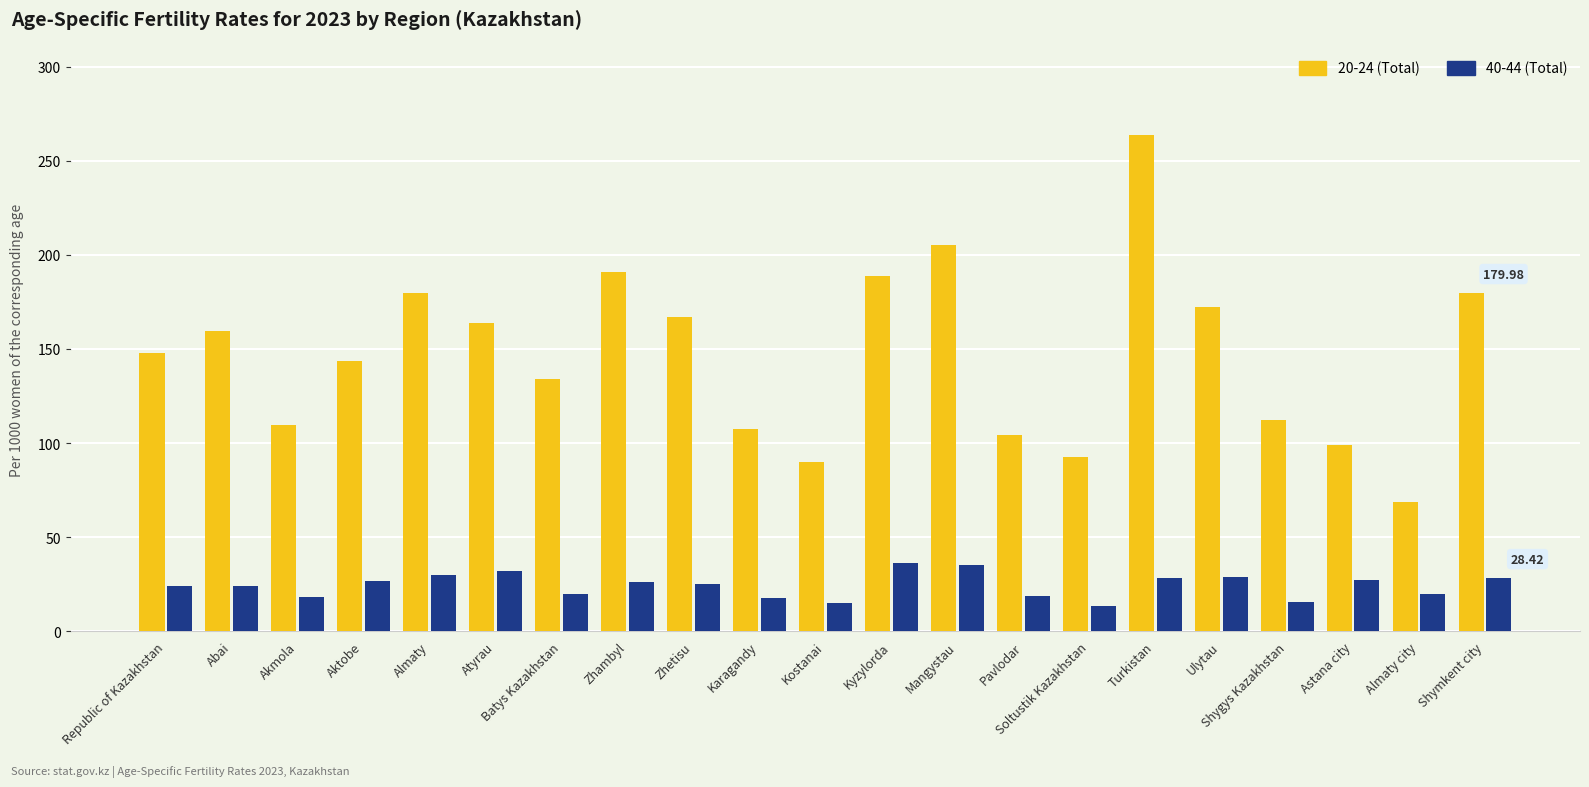

What position from the right is Almaty?

17